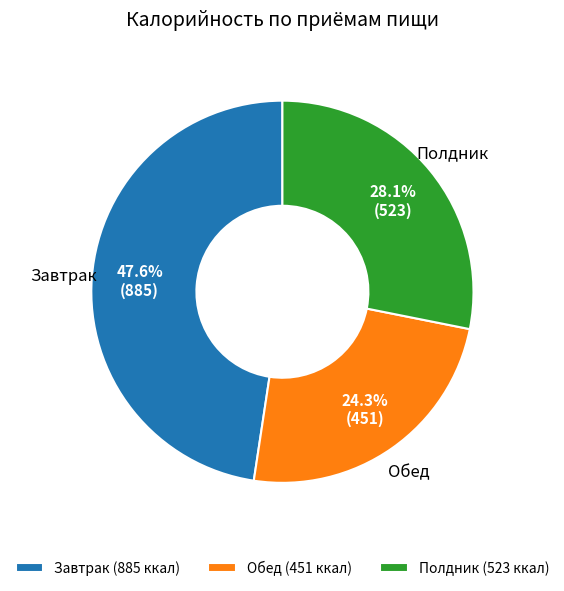

What percentage is the Полдник slice, to the nearest percent?

28%